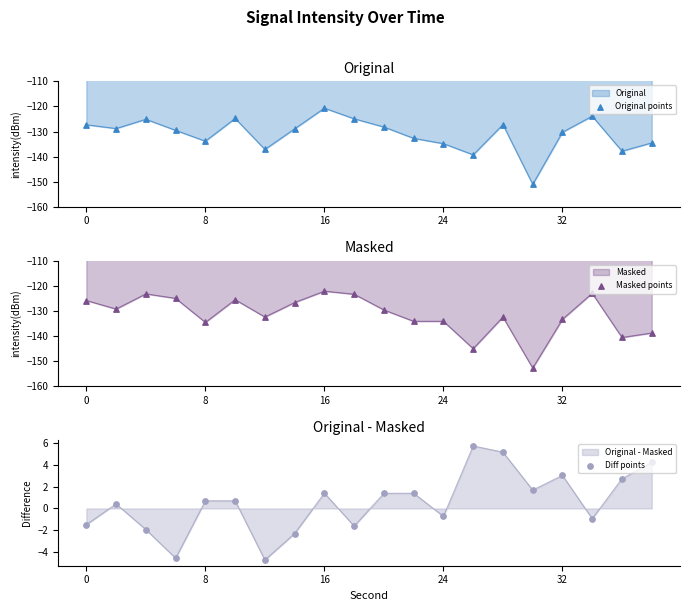

At how many categories does at least one series exceed -86?

20